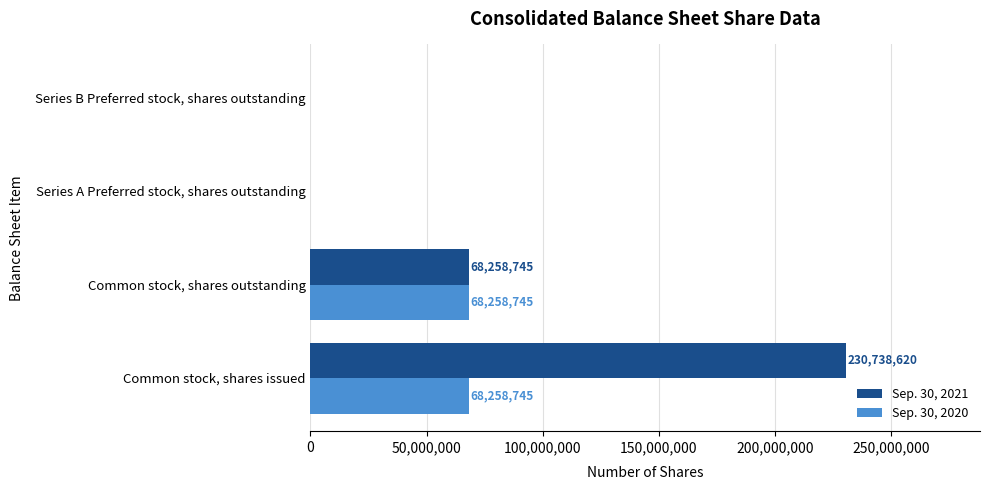

What is the total value across all series at Common stock, shares issued?

298997365